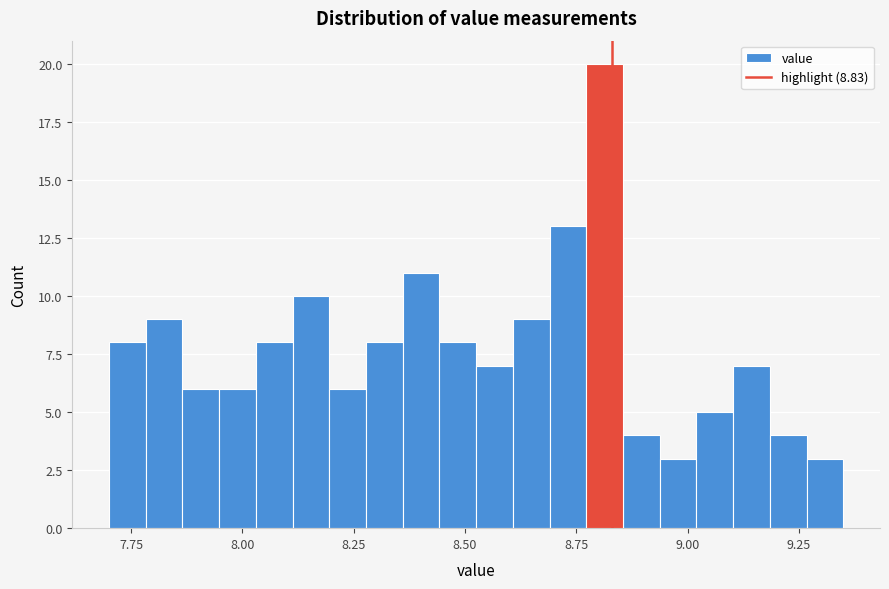

Read against the x-axis, roughly where is the centre of the tallest bar?

8.80